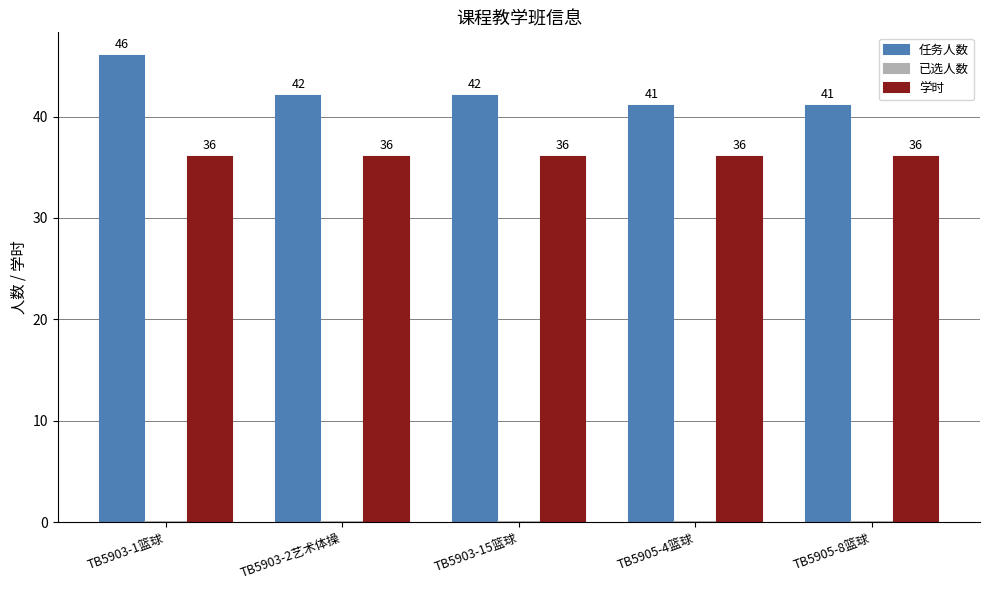

What is the label of the 5th bar from the right?

TB5903-1篮球